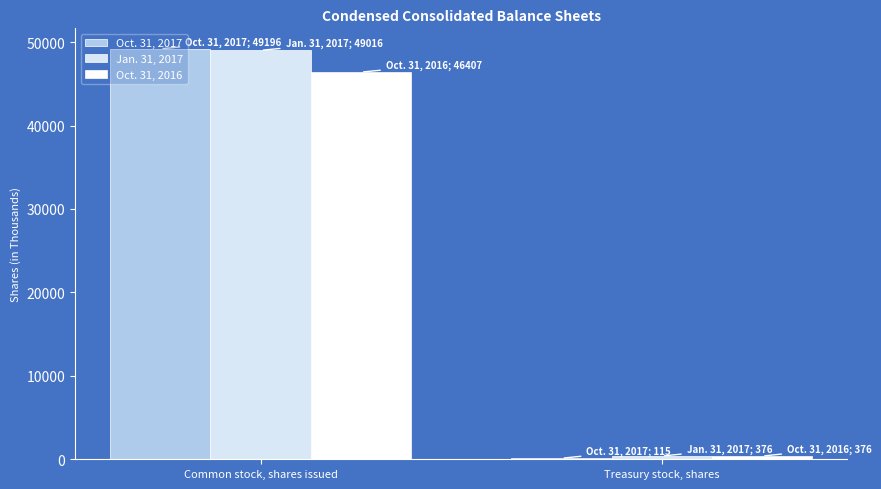

The Jan. 31, 2017 series shows 49016 at Common stock, shares issued. True or false?

True